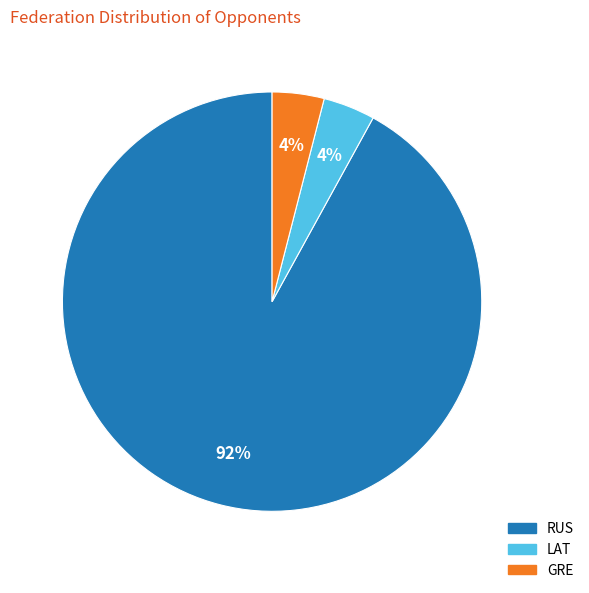

Do GRE and RUS together represent more than half of the pie?

Yes